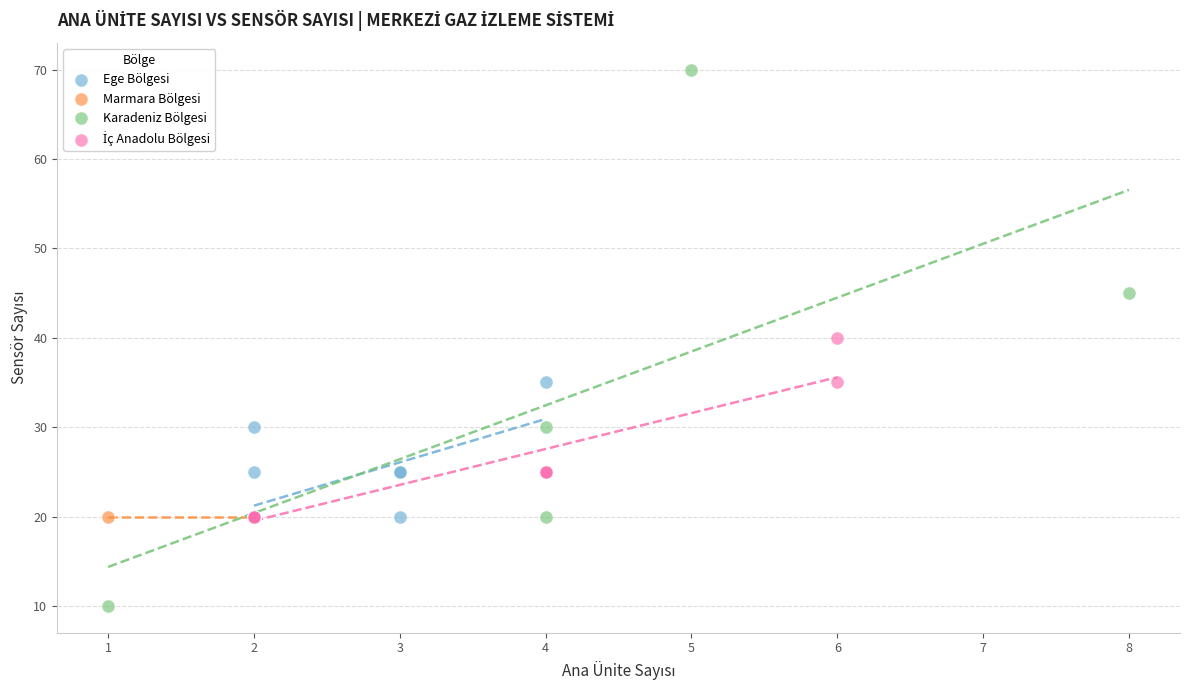

Which series contains the highest Y value?

Karadeniz Bölgesi